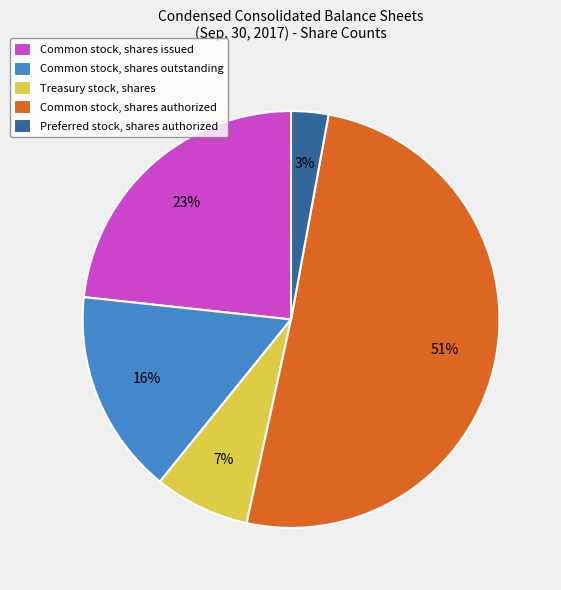

To the nearest percent, what percentage of the pie is Preferred stock, shares authorized?

3%